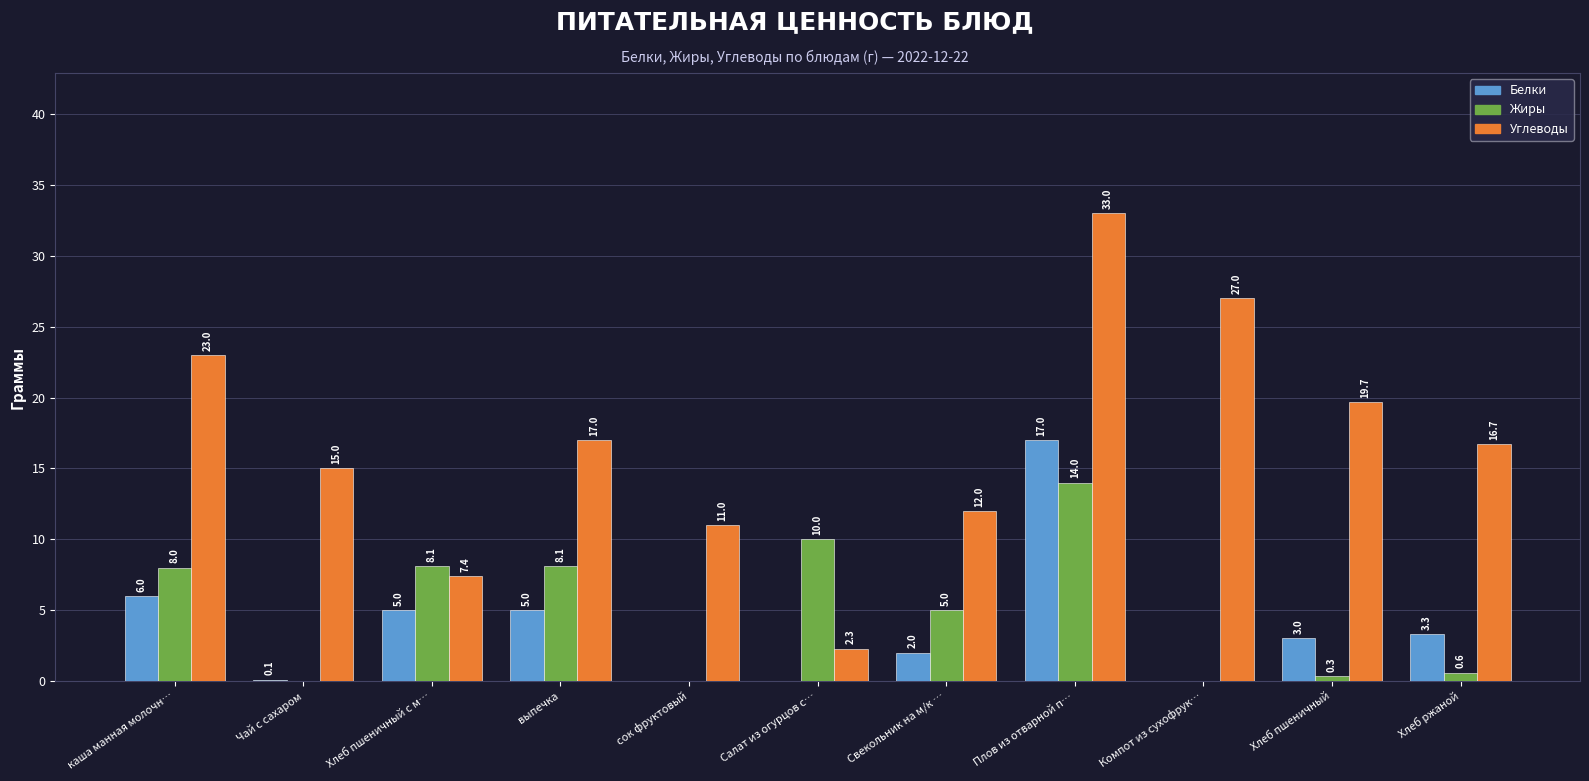

Are the bars horizontal?

No